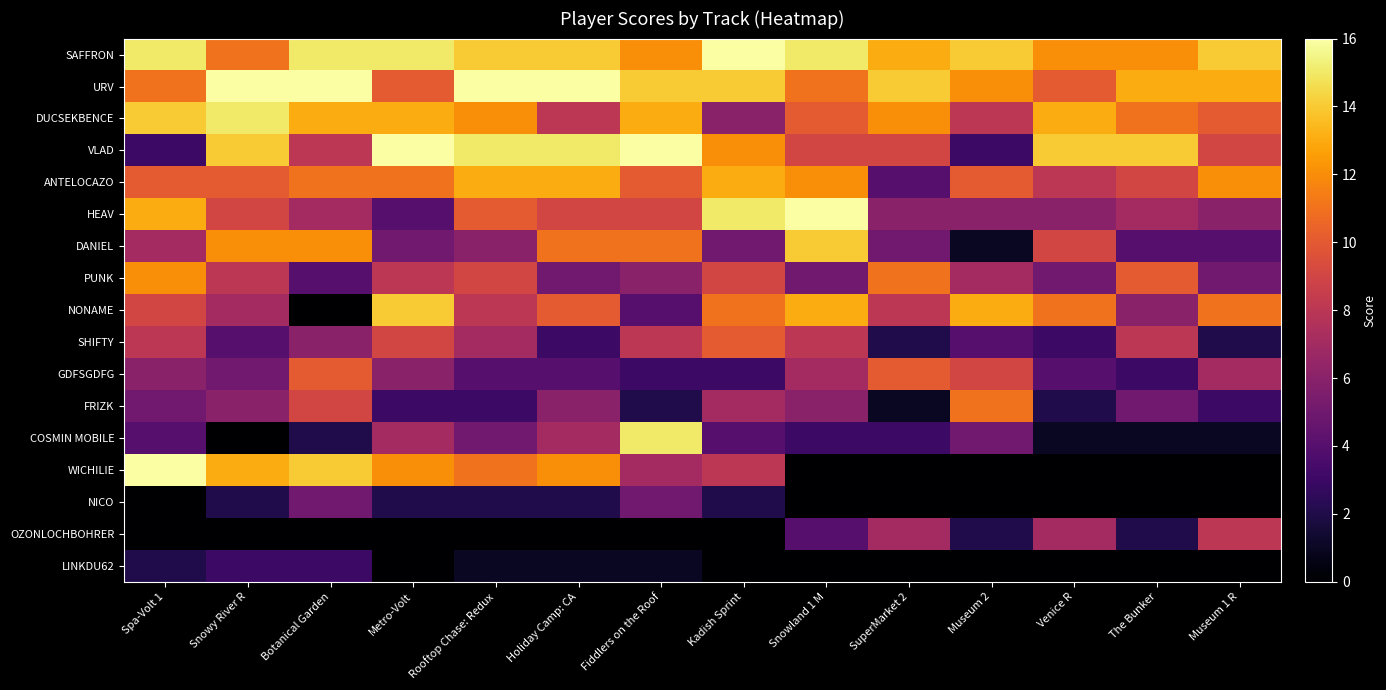

Rank the series by their maximum value, from lowest to highest.

LINKDU62, NICO, OZONLOCHBOHRER, SHIFTY, GDFSGDFG, FRIZK, PUNK, ANTELOCAZO, DANIEL, NONAME, DUCSEKBENCE, COSMIN MOBILE, SAFFRON, URV, VLAD, HEAV, WICHILIE